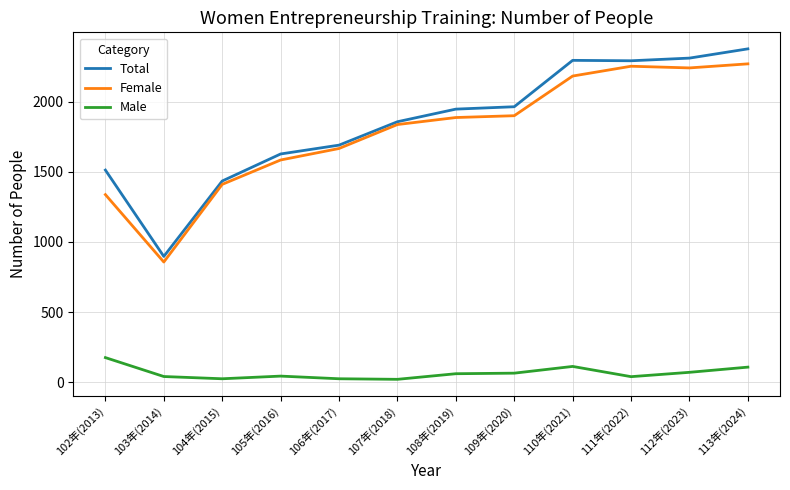

The Female series shows 1901 at 109年(2020). True or false?

True